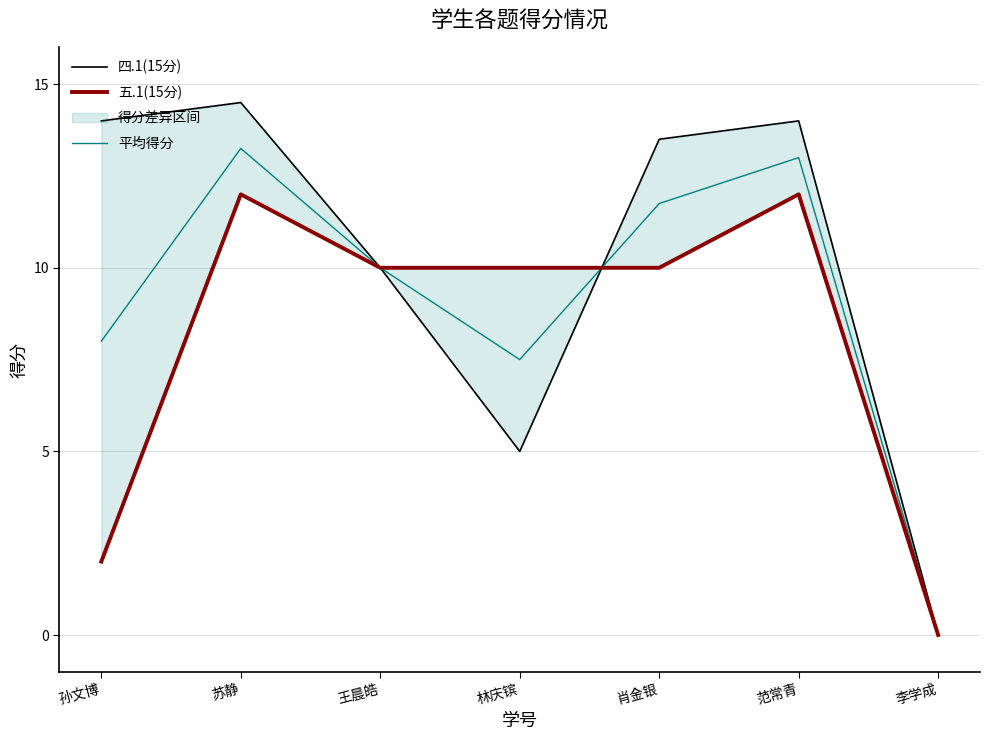

What is the sum of all 四.1(15分) values?

71.0